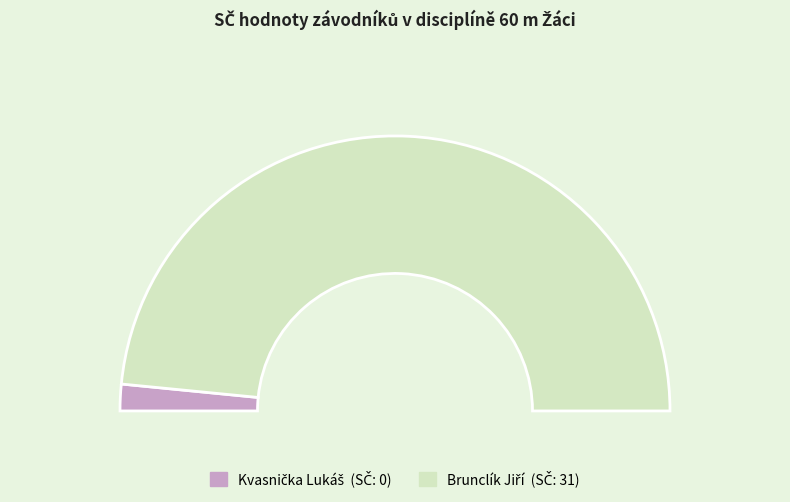

How many segments does this pie chart have?

2